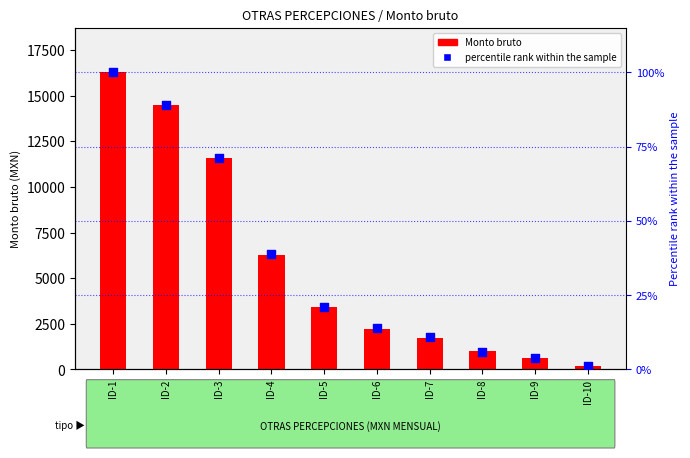

Which series contains the highest Y value?

Monto bruto